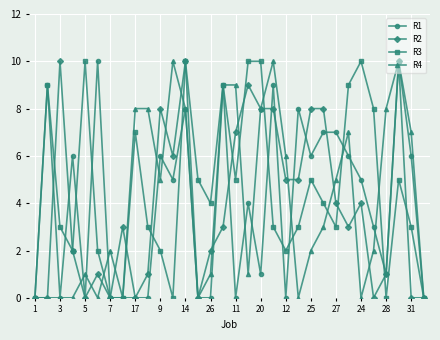

True or false: R2 has more than 1 points higher than both neighbors.

True